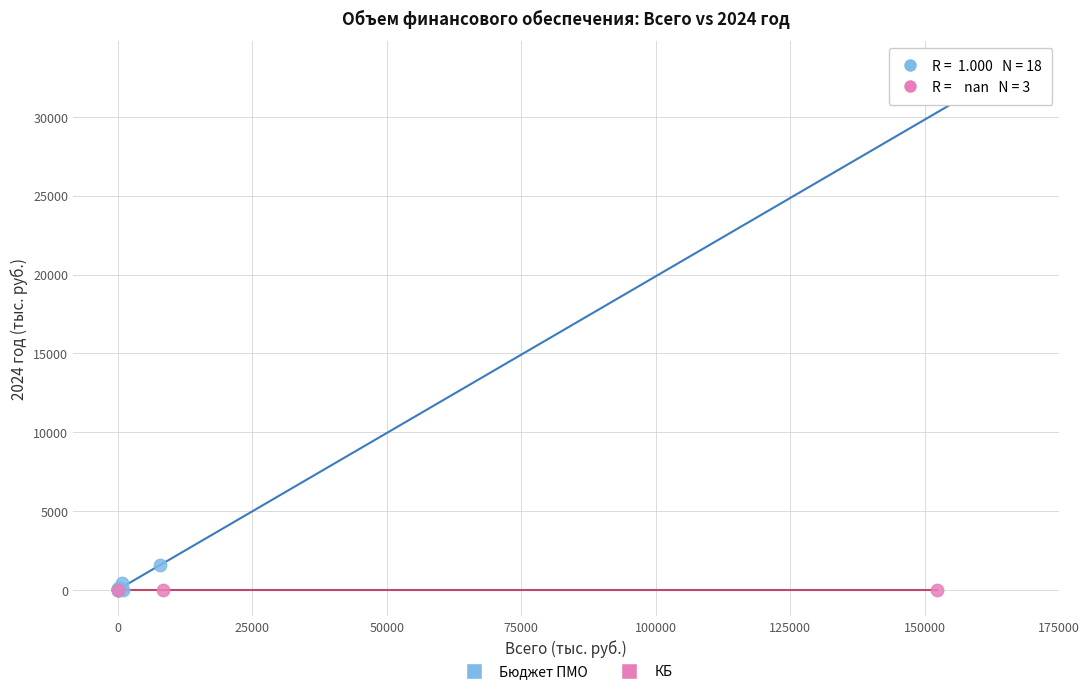

Which series contains the highest Y value?

Бюджет ПМО